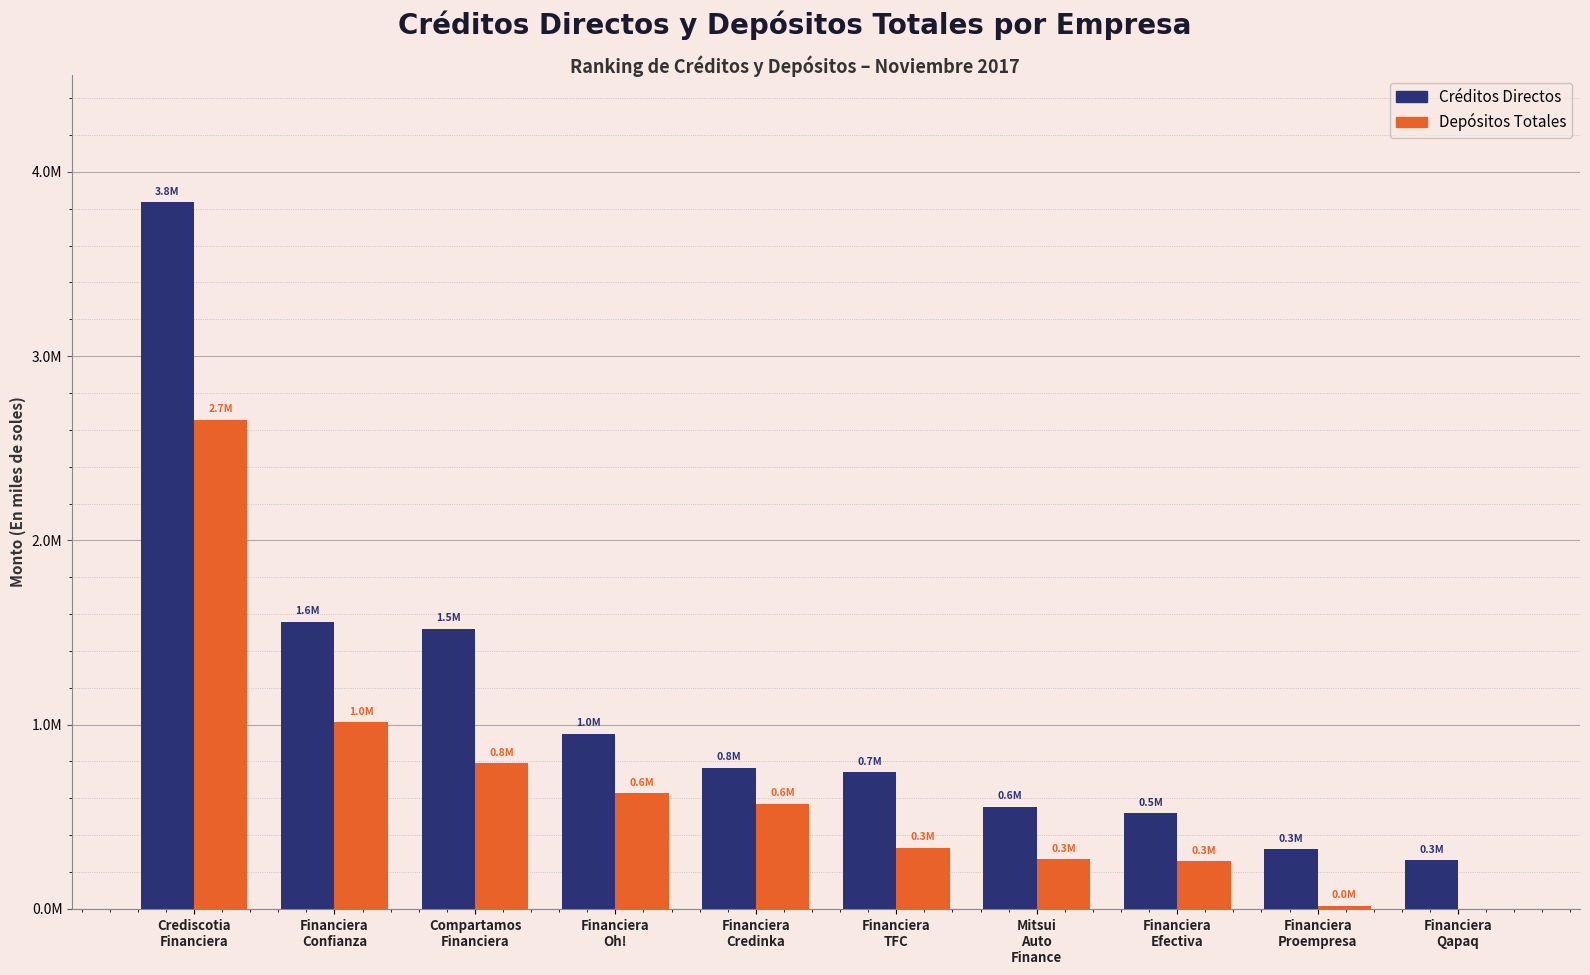

Is the value of Créditos Directos at Financiera
Oh! greater than the value of Depósitos Totales at Financiera
Efectiva?

Yes